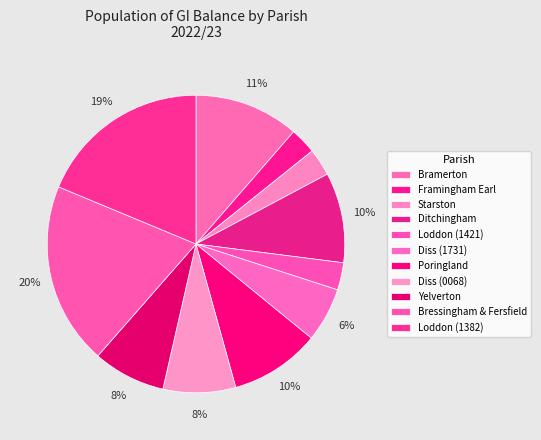

How many segments does this pie chart have?

11